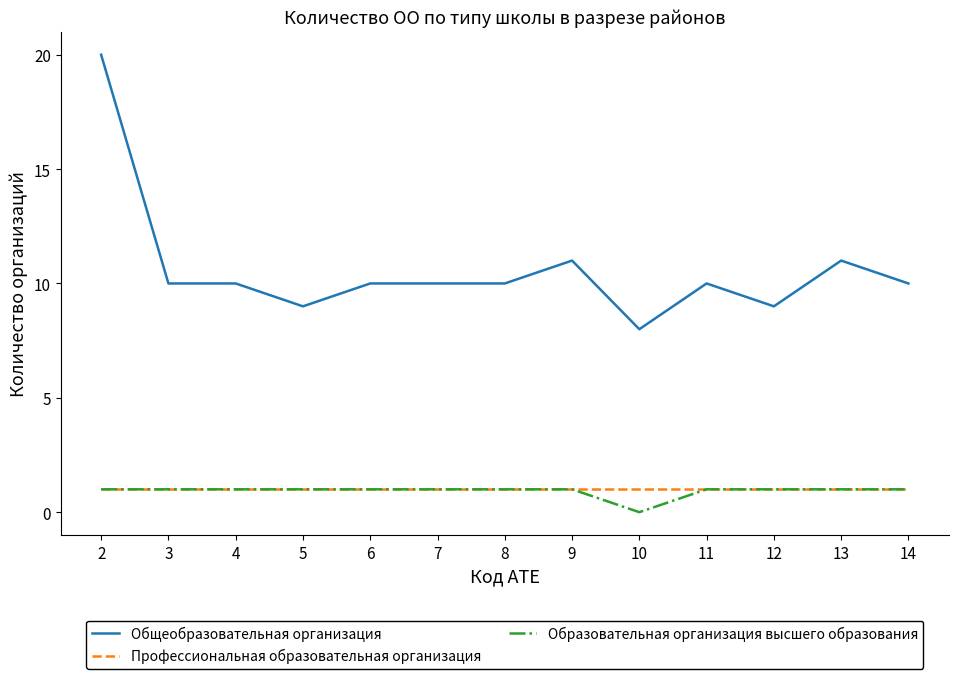

True or false: Общеобразовательная организация has a value of 13 at 2.

False